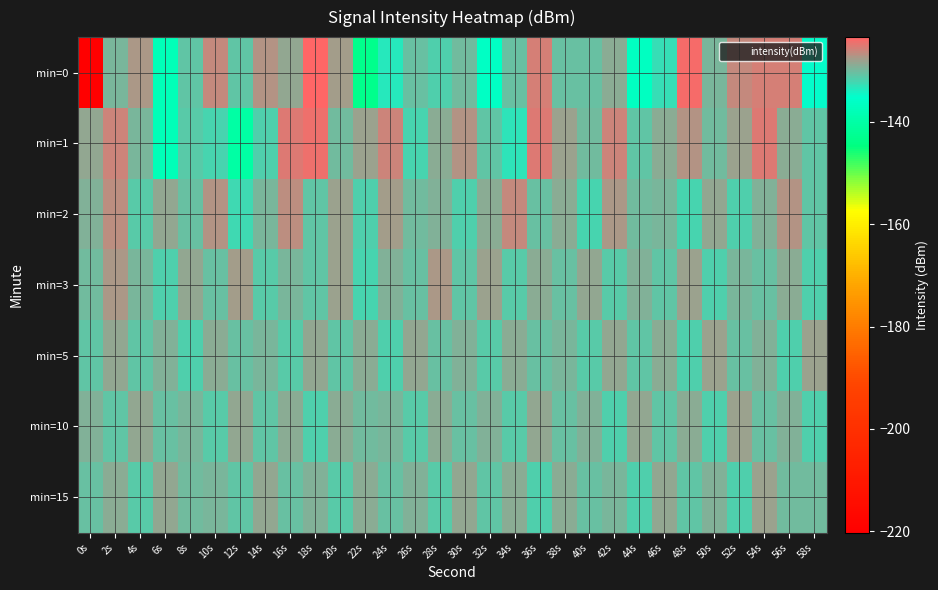

How many categories are shown in the chart?

30